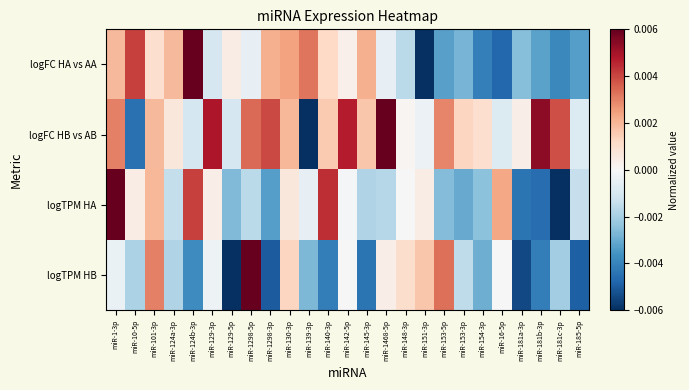

Which has a higher value, miR-1298-5p or miR-129-3p?

miR-1298-5p